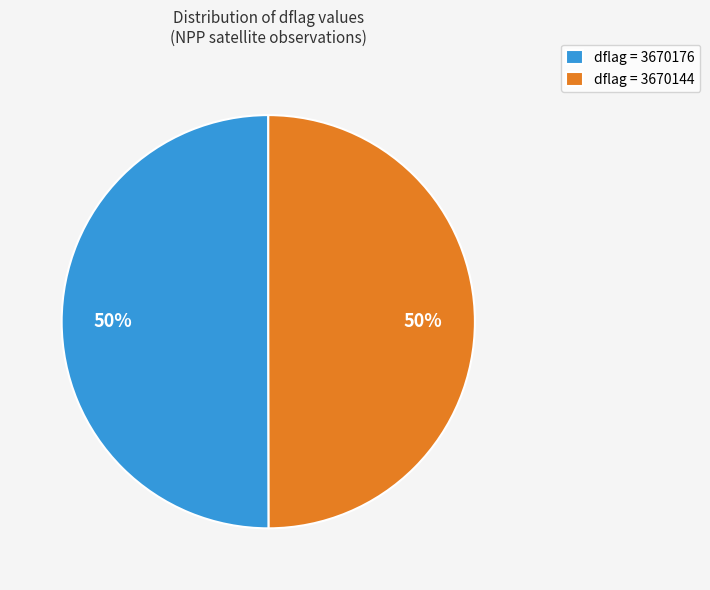

The dflag = 3670144 slice represents 50% of the pie. True or false?

True